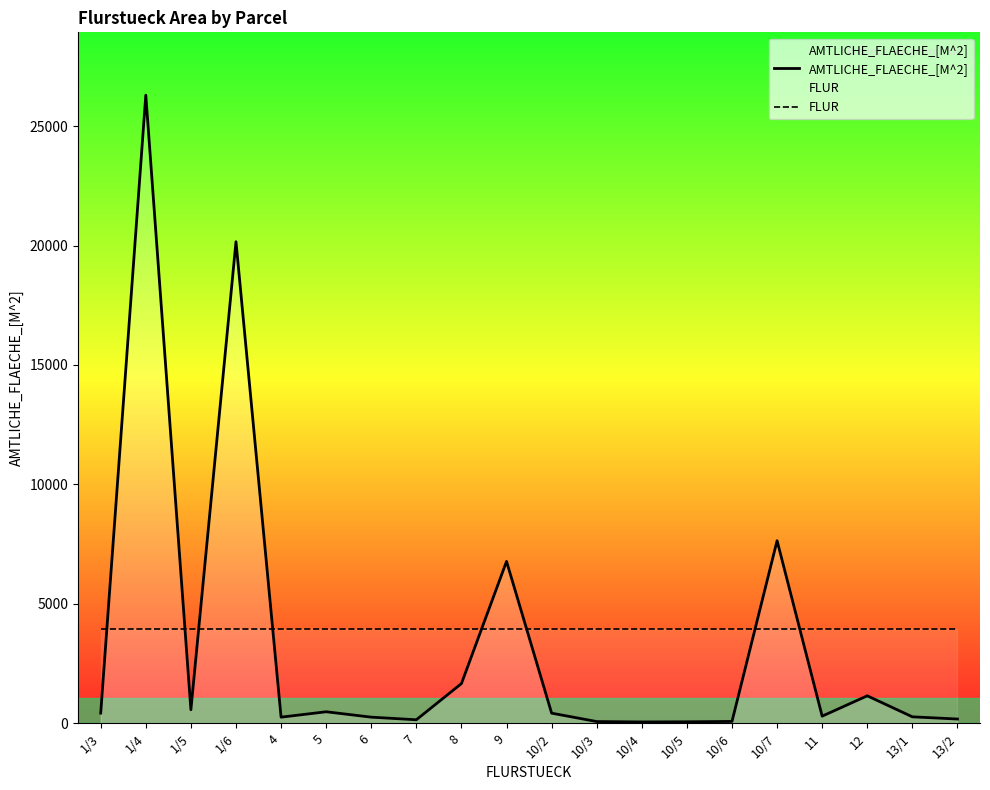

How many lines are shown in the chart?

2